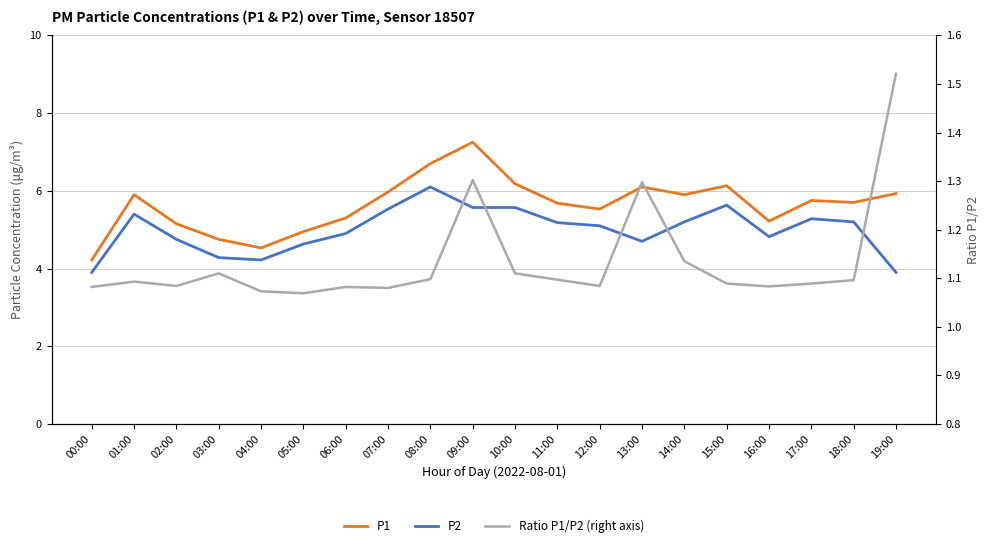

How many interior local valleys does the P2 series have?

3